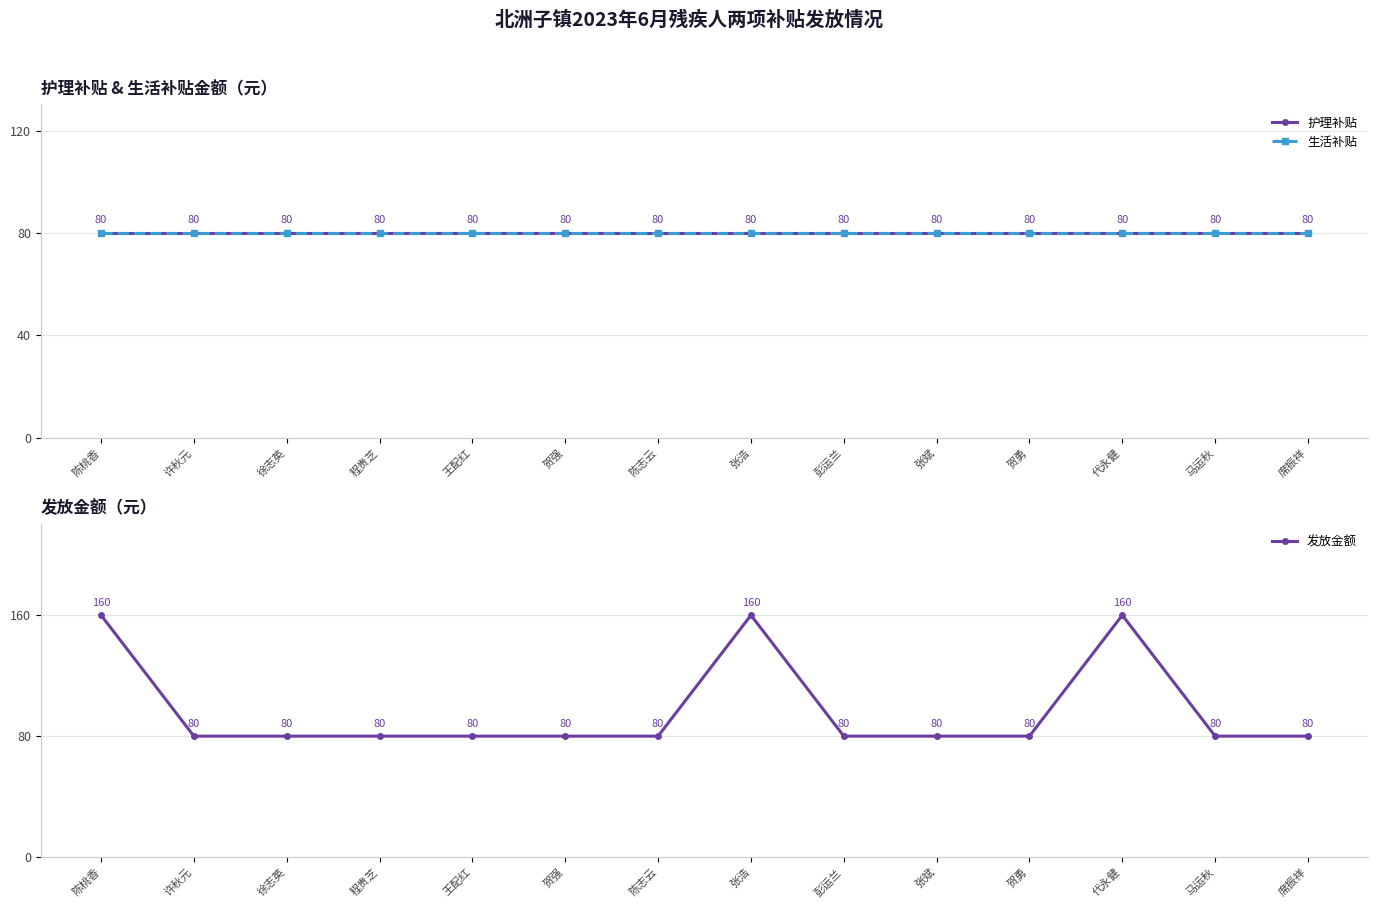

What is the sum of all 护理补贴 values?

1120